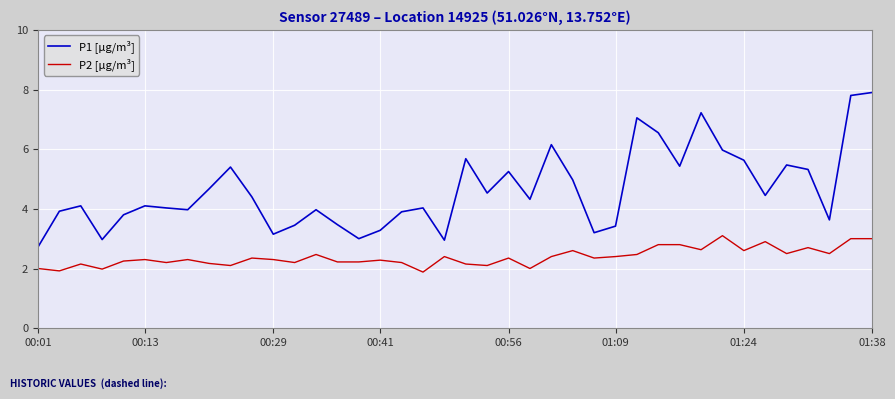

Which series has the widest spread of values?

P1 [µg/m³]